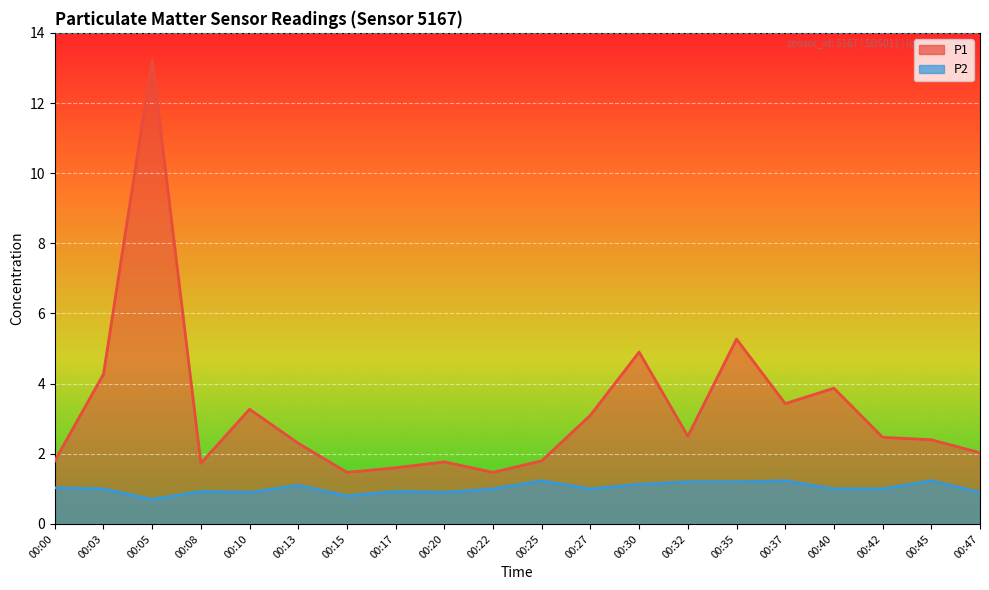

What is the greatest value displayed?

13.2